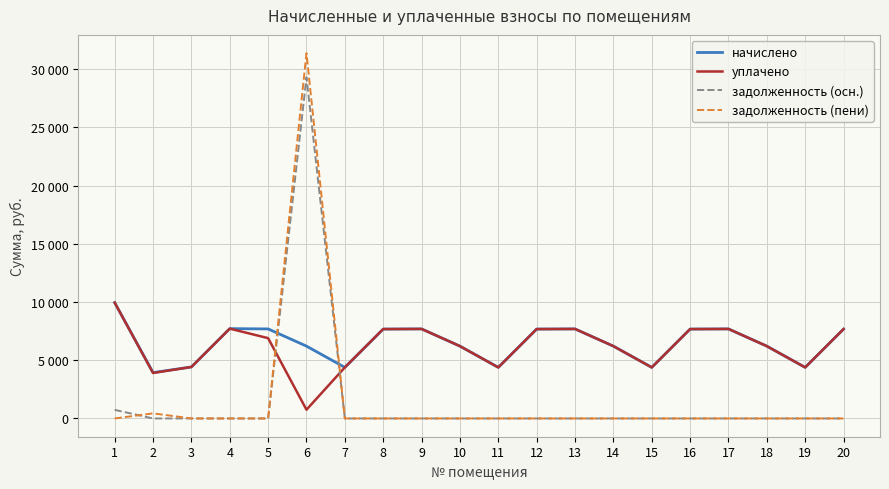

Does the chart have visible grid lines?

Yes